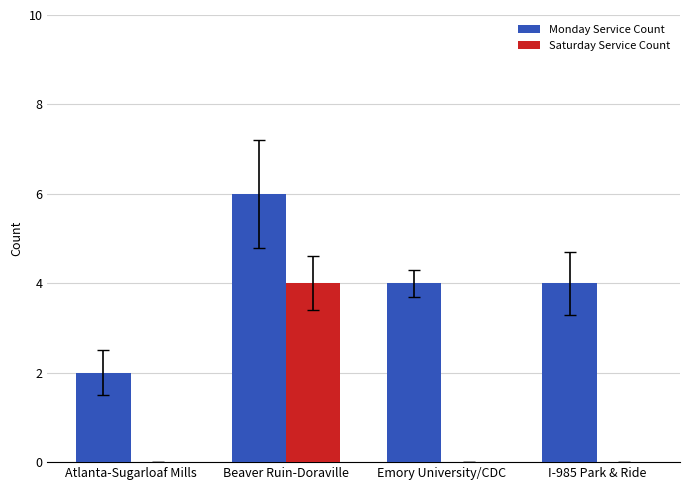

The Saturday Service Count series shows 0 at Emory University/CDC. True or false?

True